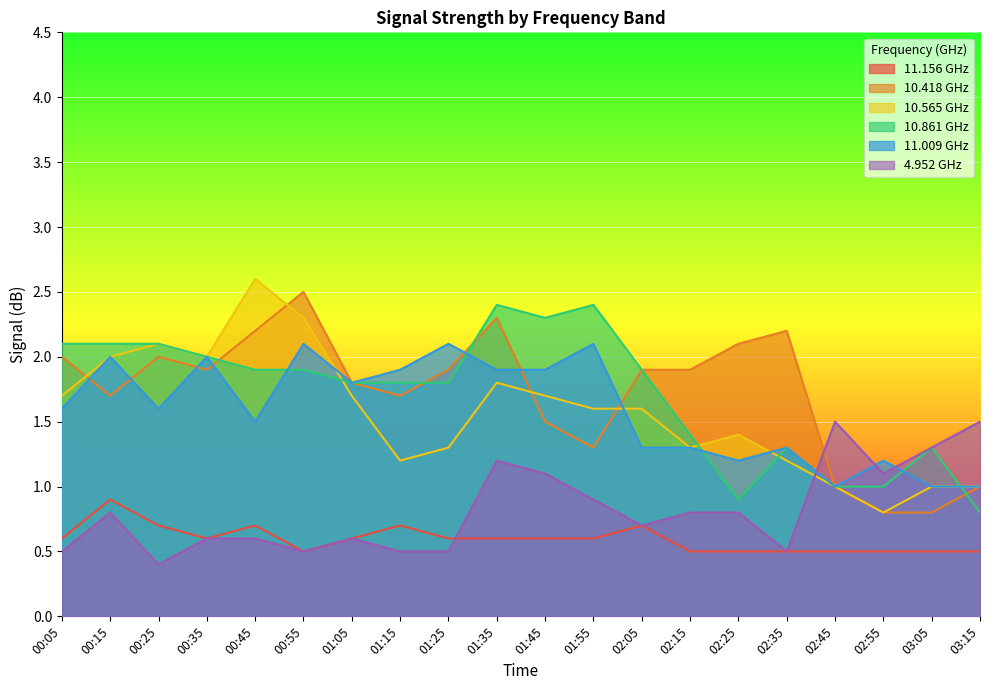

The 11.009 series shows 1.2 at 02:25. True or false?

True